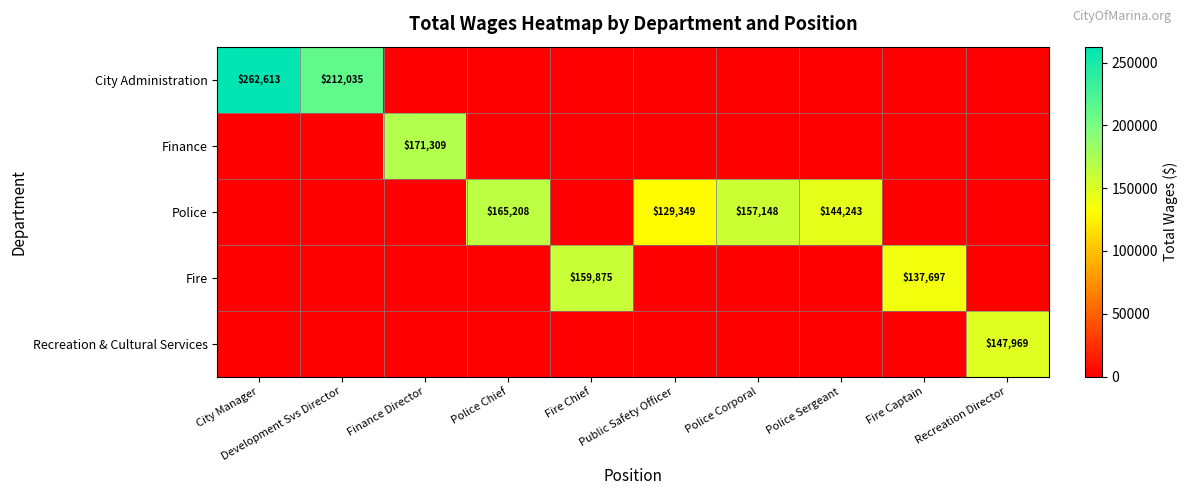

Is it true that Police equals 222021 at Police Corporal?

False